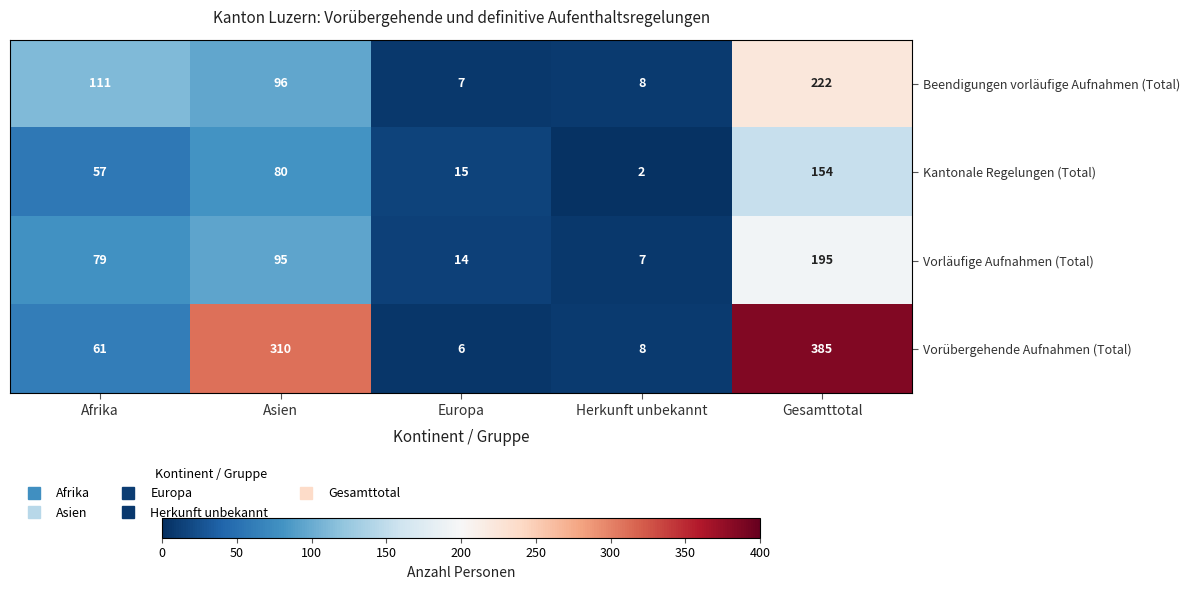

Which series has the largest range (max minus min)?

Vorübergehende Aufnahmen (Total)